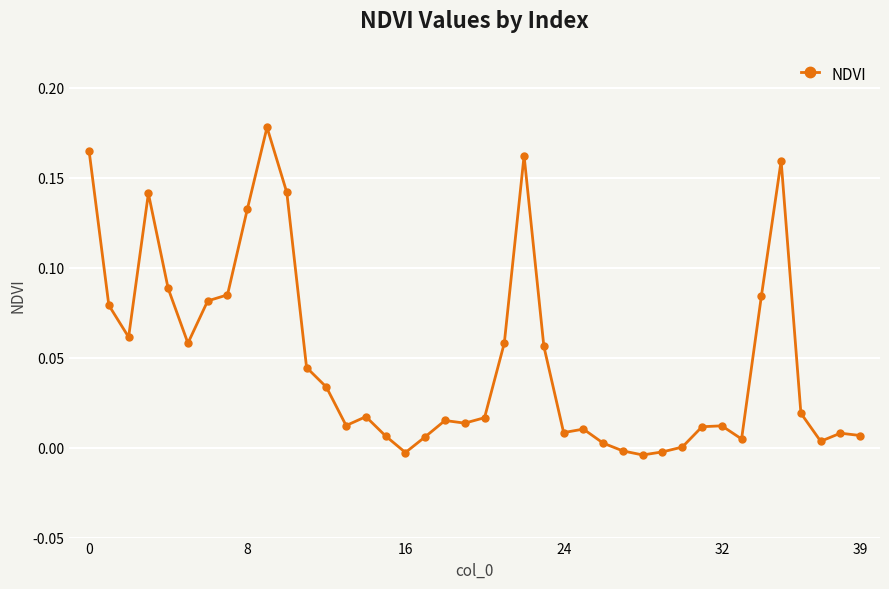

True or false: the data has more than 1 interior local peaks.

True